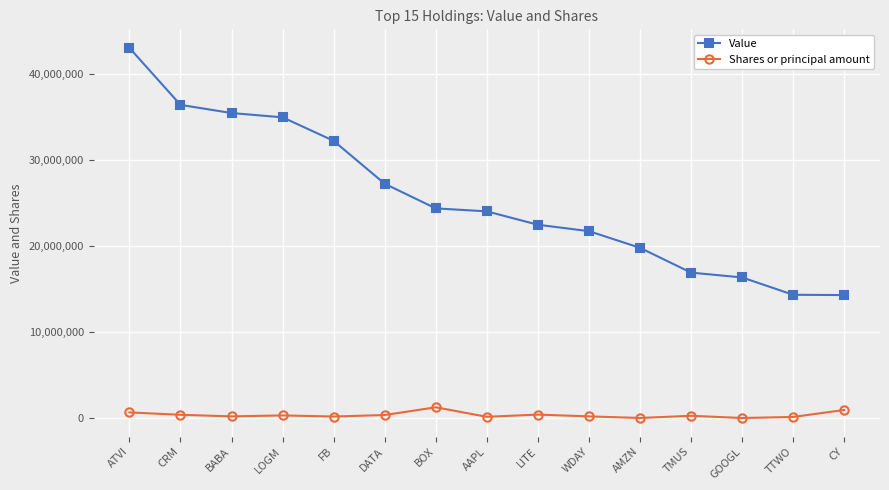

What is the average value of the Value series?

25587667